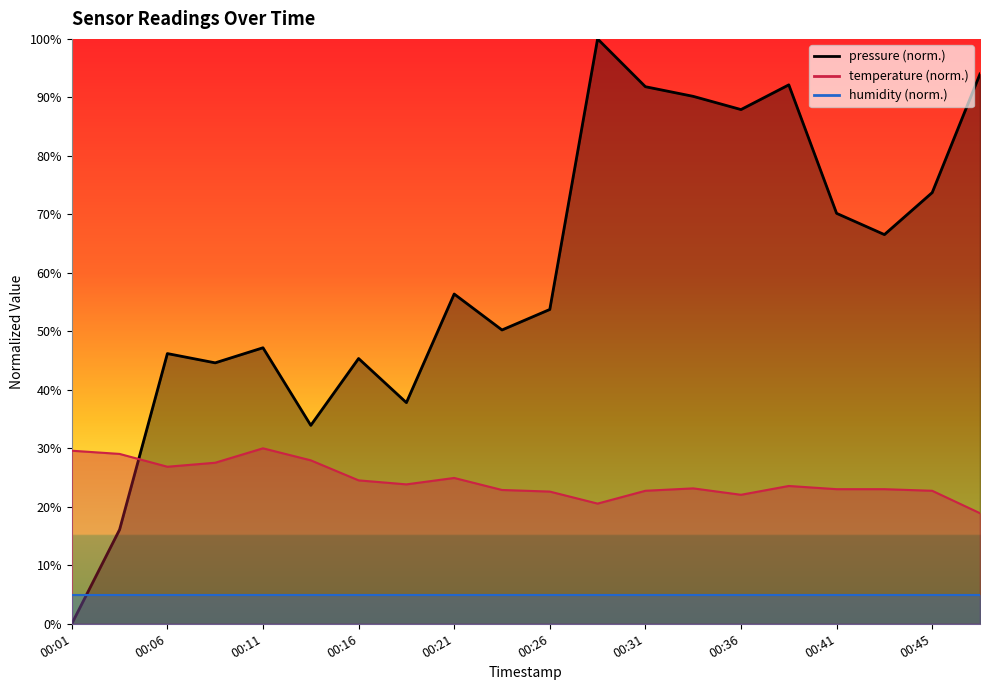

What is the difference between the temperature values at 00:16 and 00:38?

1.0